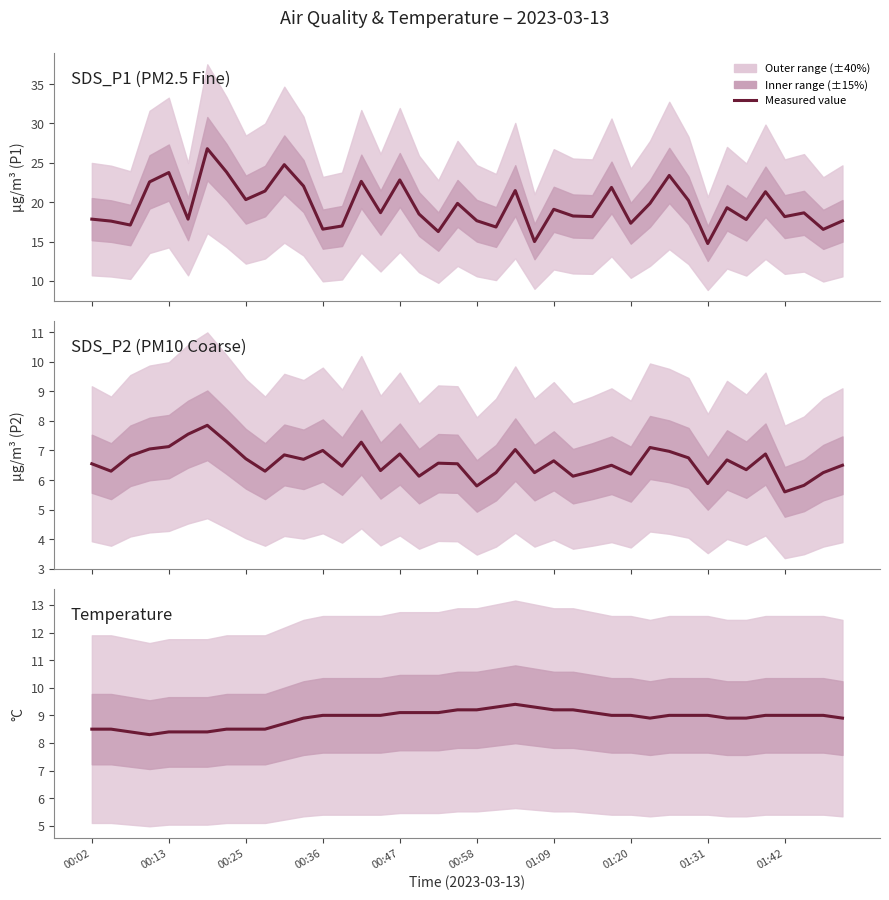

How many interior local valleys does the Temperature series have?

2